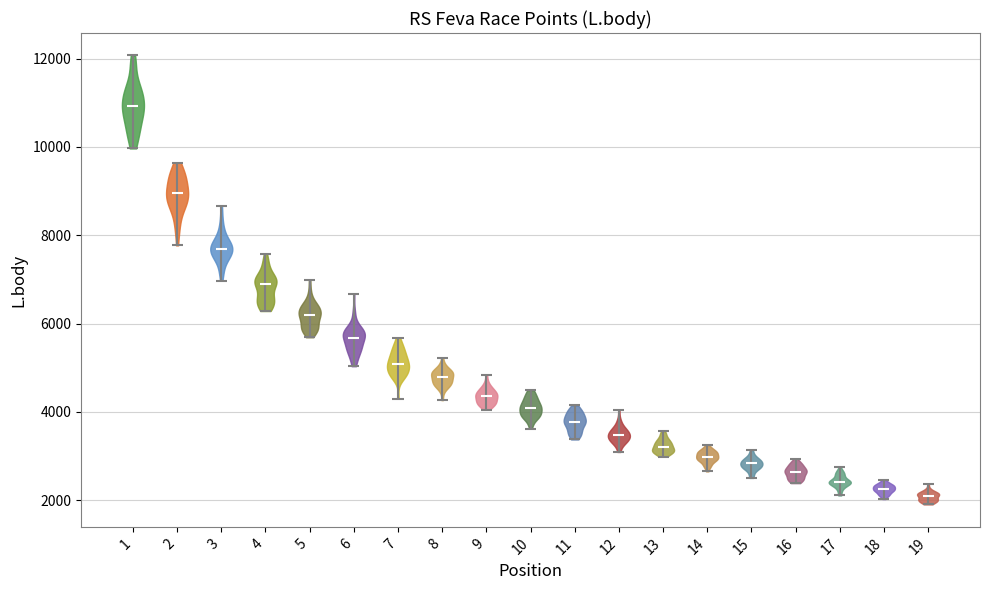

Reading left to right, read every violin against the y-axis: where its median line is, and the lowest and highest points it reaches. The values are not printed on the chart, so give them approximately, as read against the axis.

1: median line 11000, lowest point 10000, highest point 12000
2: median line 9000, lowest point 7800, highest point 9600
3: median line 7600, lowest point 7000, highest point 8600
4: median line 7000, lowest point 6200, highest point 7600
5: median line 6200, lowest point 5600, highest point 7000
6: median line 5600, lowest point 5000, highest point 6600
7: median line 5000, lowest point 4200, highest point 5600
8: median line 4800, lowest point 4200, highest point 5200
9: median line 4400, lowest point 4000, highest point 4800
10: median line 4000, lowest point 3600, highest point 4400
11: median line 3800, lowest point 3400, highest point 4200
12: median line 3400, lowest point 3000, highest point 4000
13: median line 3200, lowest point 3000, highest point 3600
14: median line 3000, lowest point 2600, highest point 3200
15: median line 2800, lowest point 2600, highest point 3200
16: median line 2600, lowest point 2400, highest point 3000
17: median line 2400, lowest point 2200, highest point 2800
18: median line 2200, lowest point 2000, highest point 2400
19: median line 2000, lowest point 2000, highest point 2400